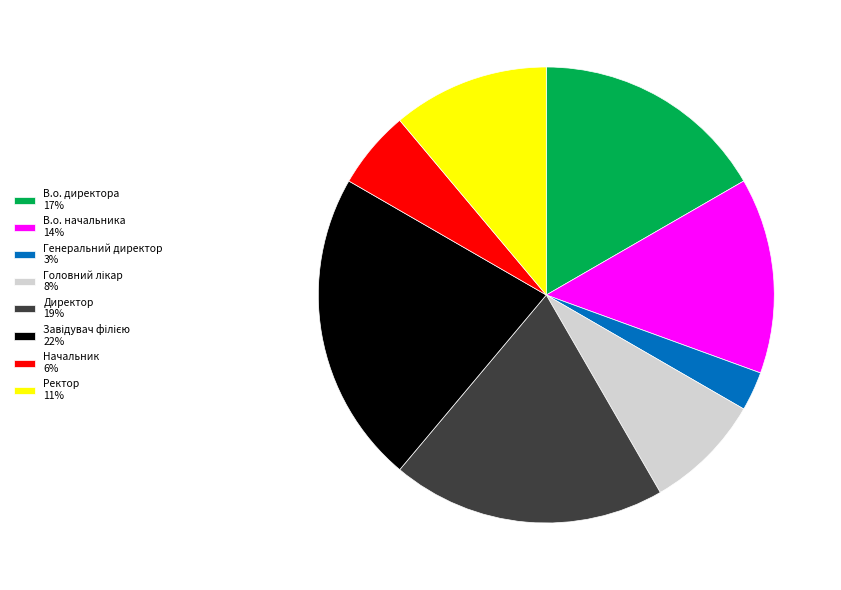

Is Ректор the majority of the pie?

No